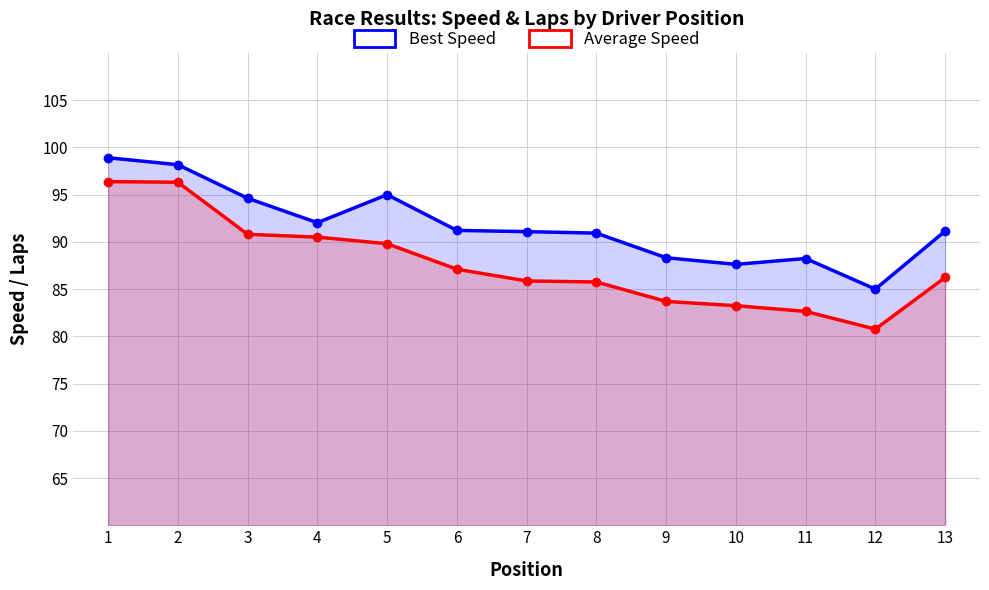

At which category is the sum across all series the highest?

1